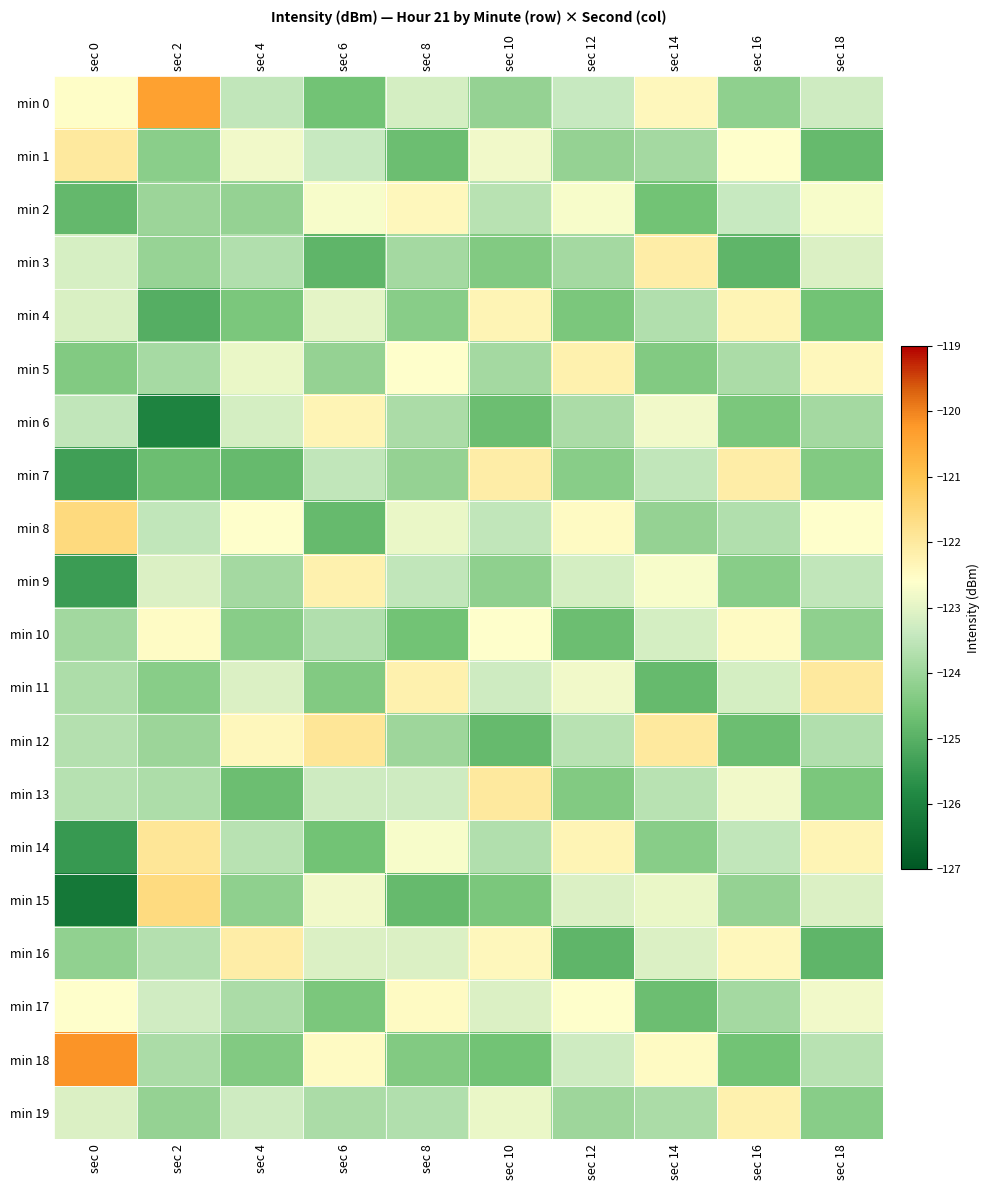

At how many categories does at least one series exceed -124?

10